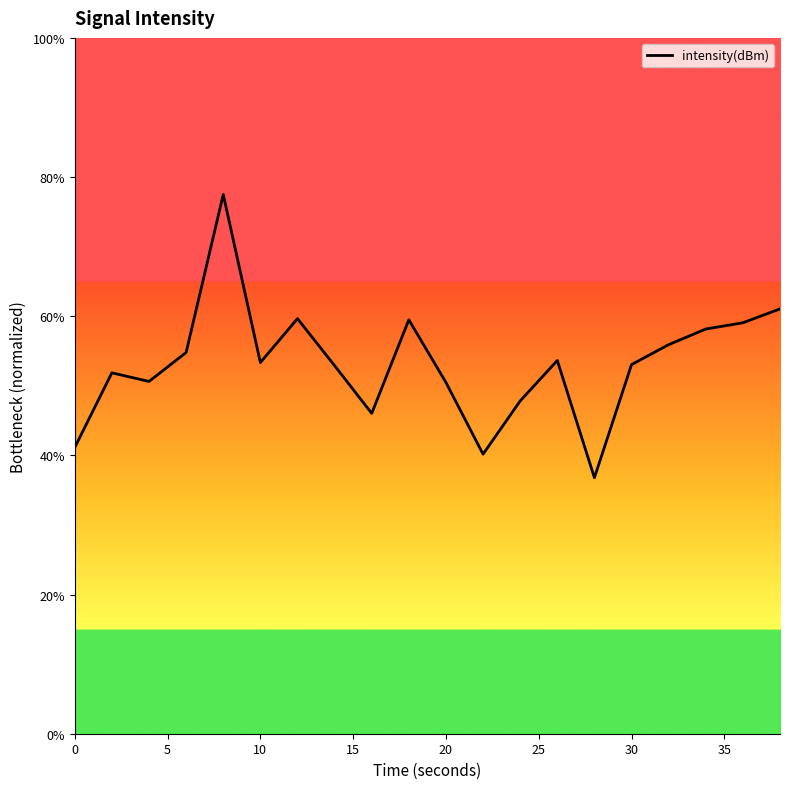

What is the maximum value shown in the chart?

77.5